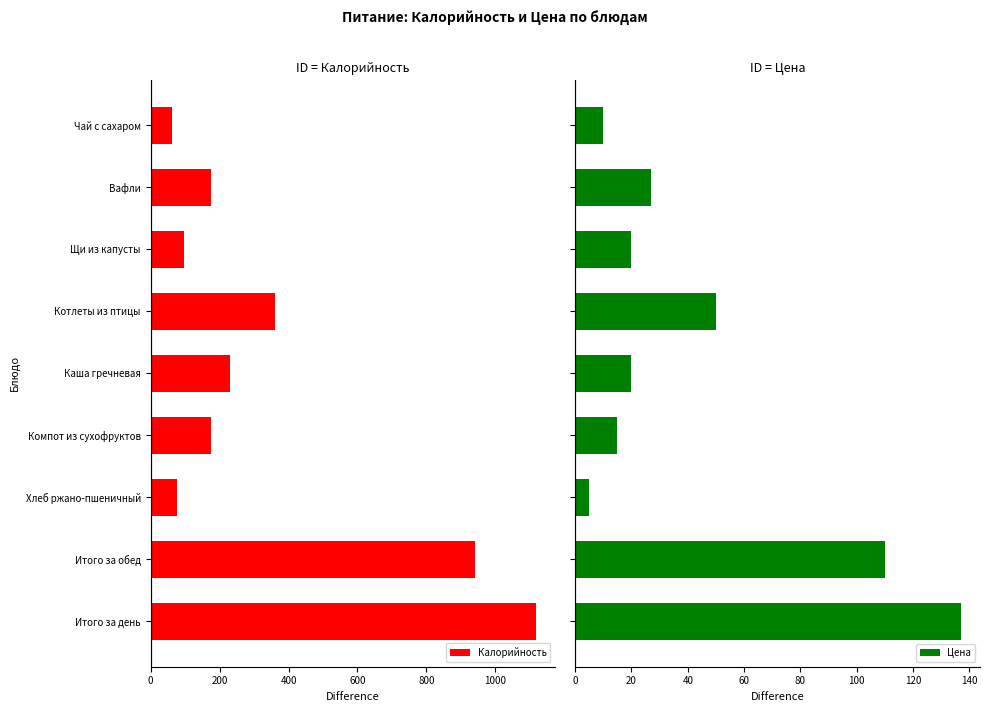

What is the difference between the second highest and minimum values in the Калорийность series?

880